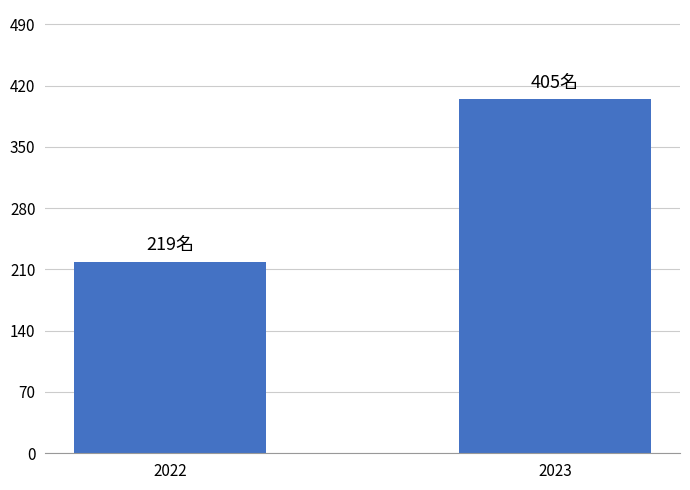

What is the difference between the maximum and minimum values?

186